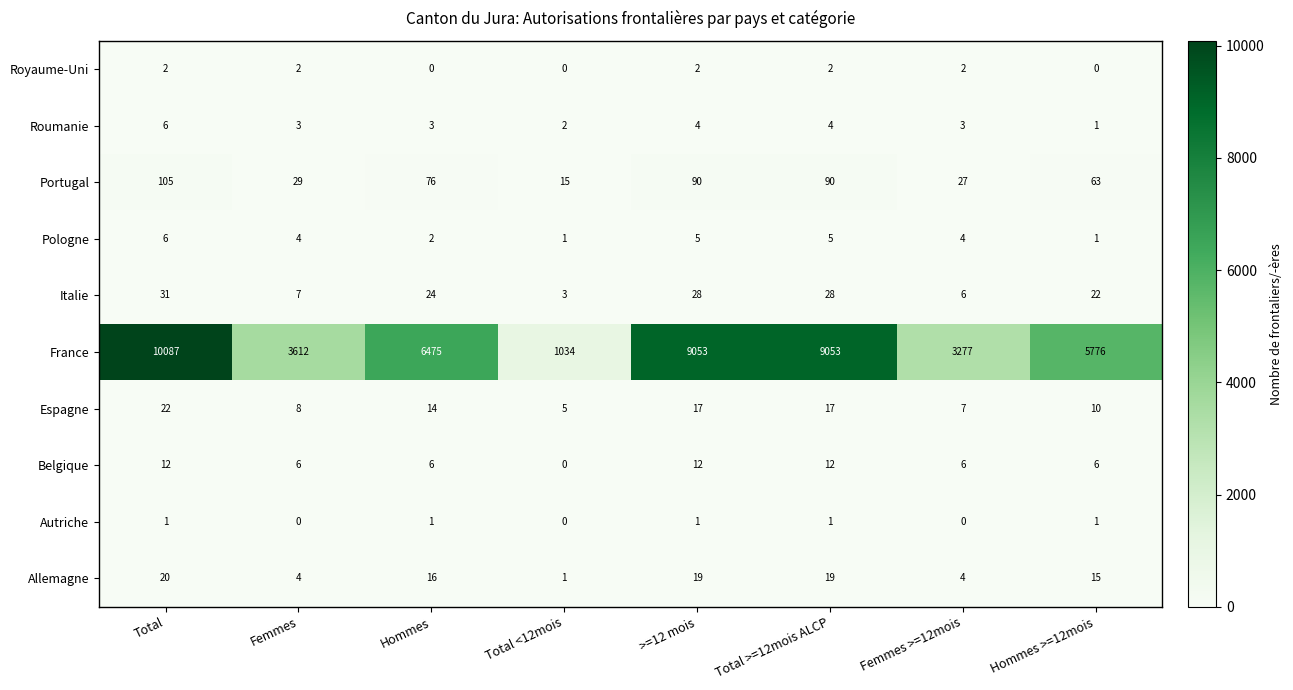

What is the spread (max minus min) of values at Total >=12mois ALCP?

9052